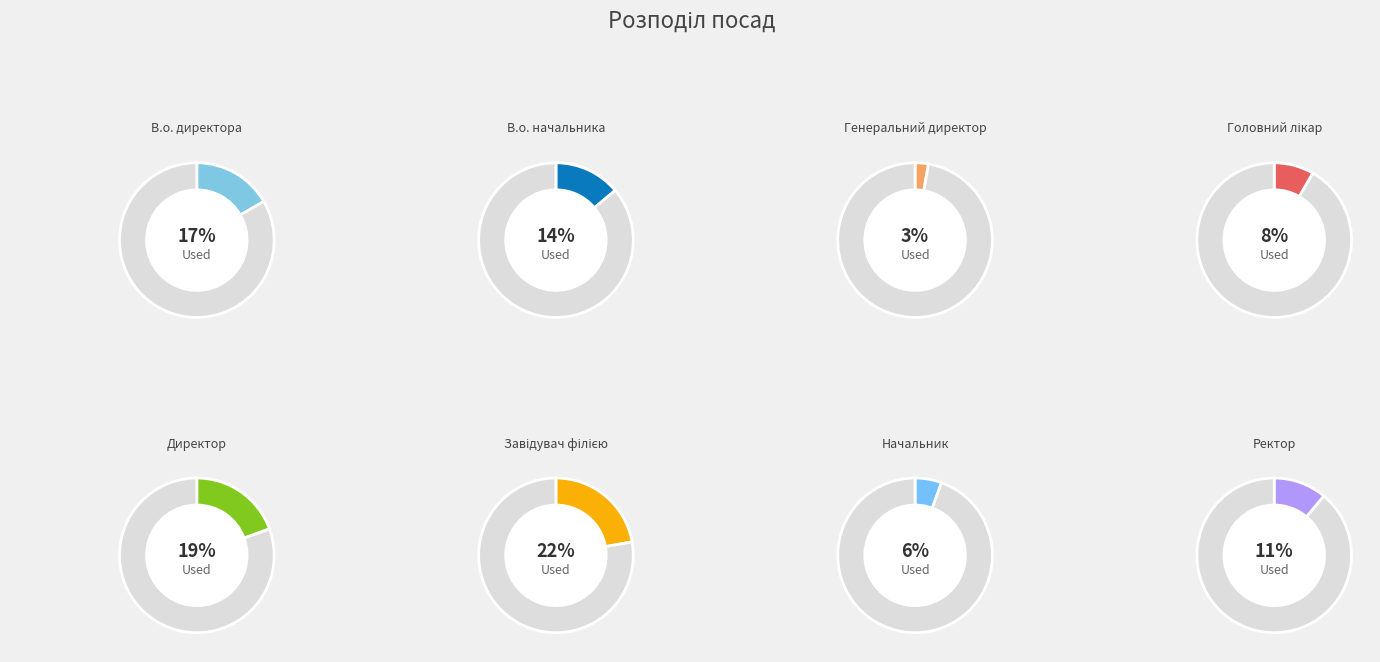

Approximately how many times larger is the value at Завідувач філією compared to Головний лікар?

2.7